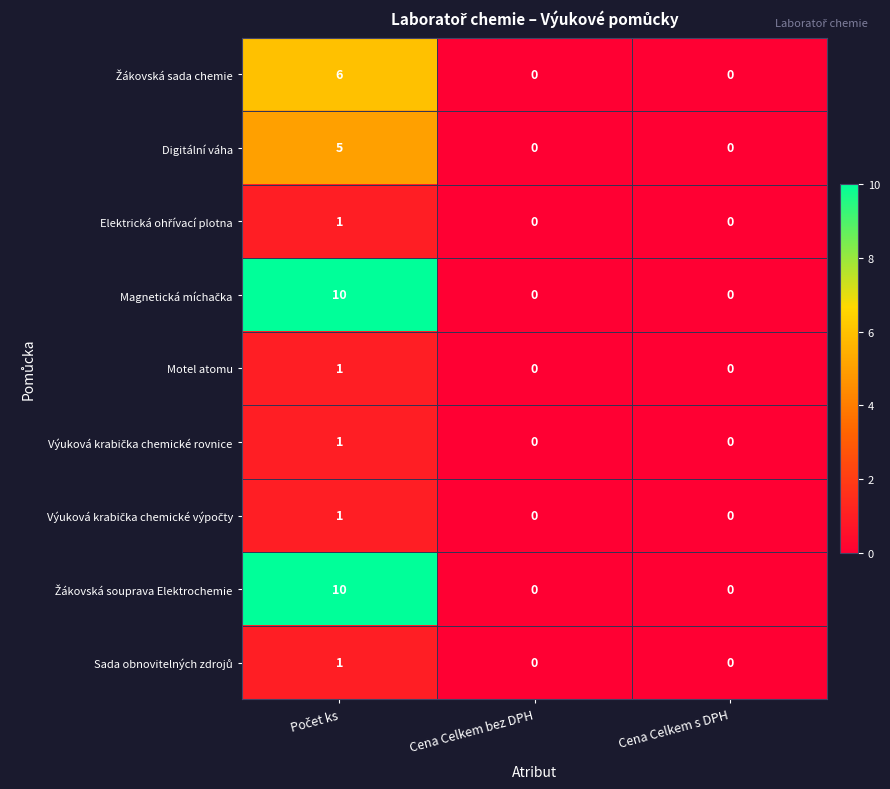

Count the Motel atomu values in the range 0 to 1.

3